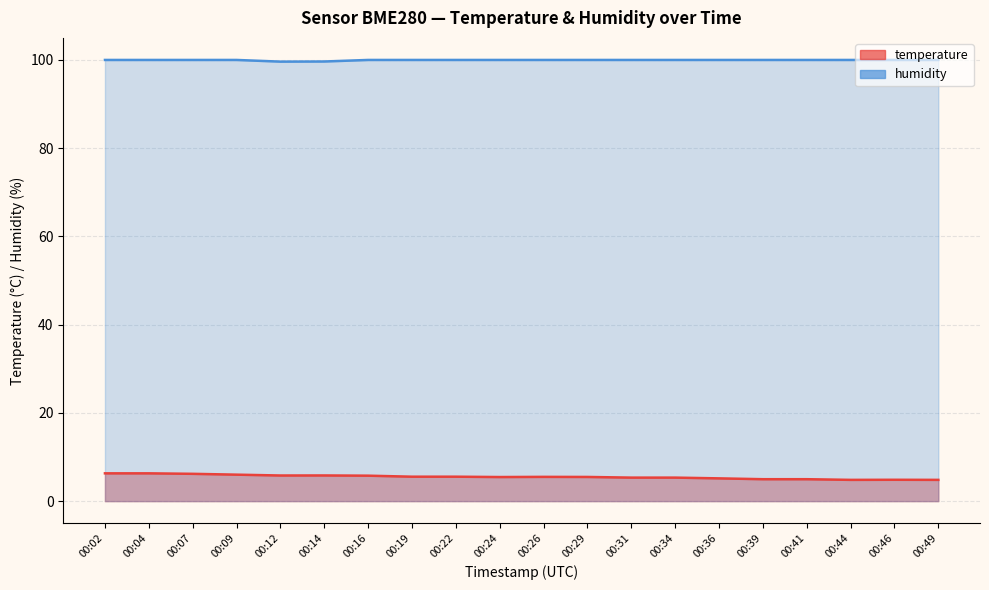

Is the value of temperature at 00:02 greater than the value of humidity at 00:24?

No